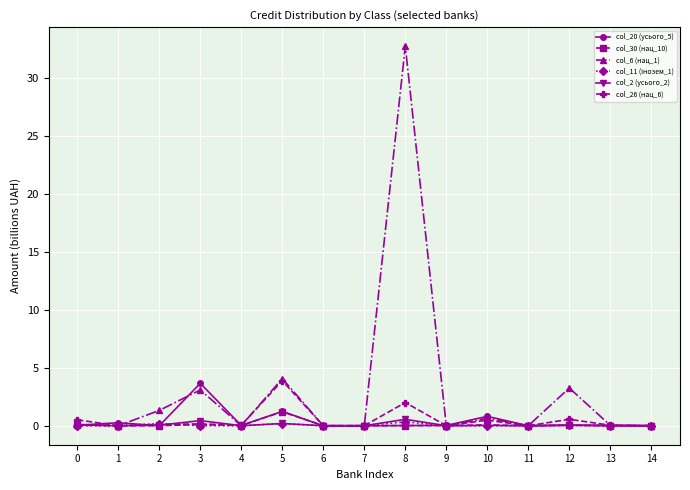

Does the chart have visible grid lines?

Yes